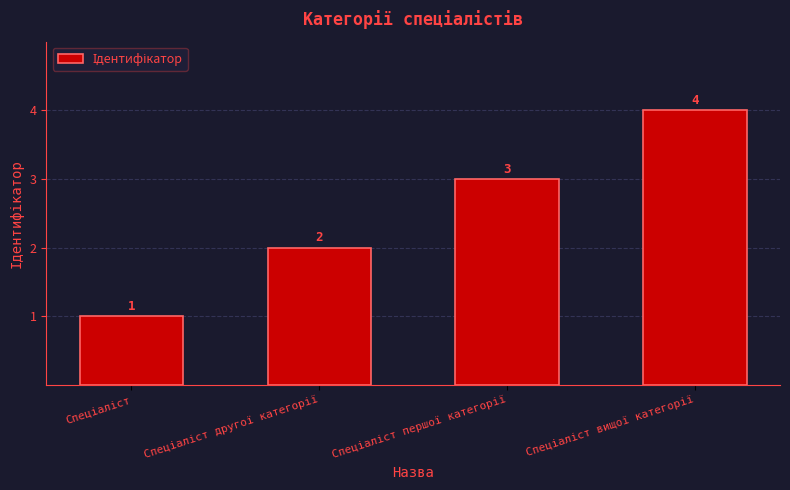

What is the value of the 4th bar from the left?

4